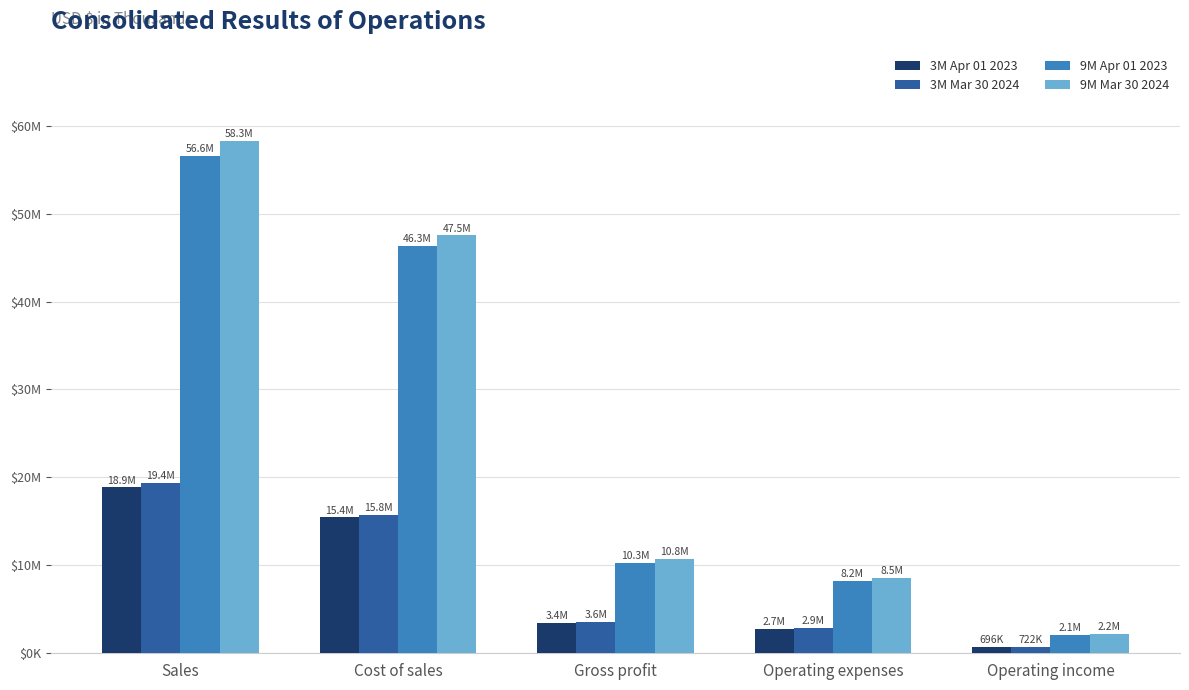

What are all the series names shown in the legend?

3M Apr 01 2023, 3M Mar 30 2024, 9M Apr 01 2023, 9M Mar 30 2024